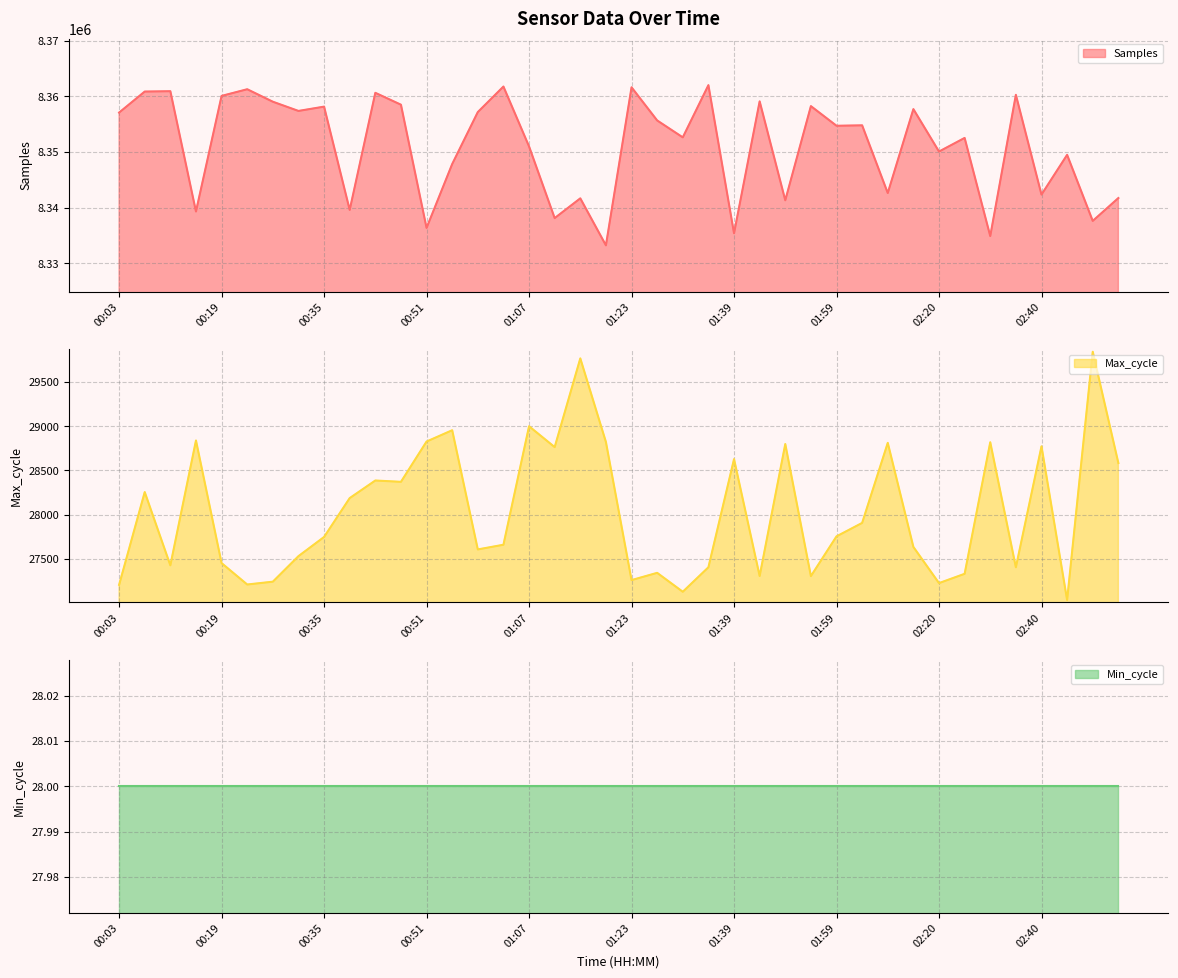

Is it true that Min_cycle line equals 6 at 02:40?

False